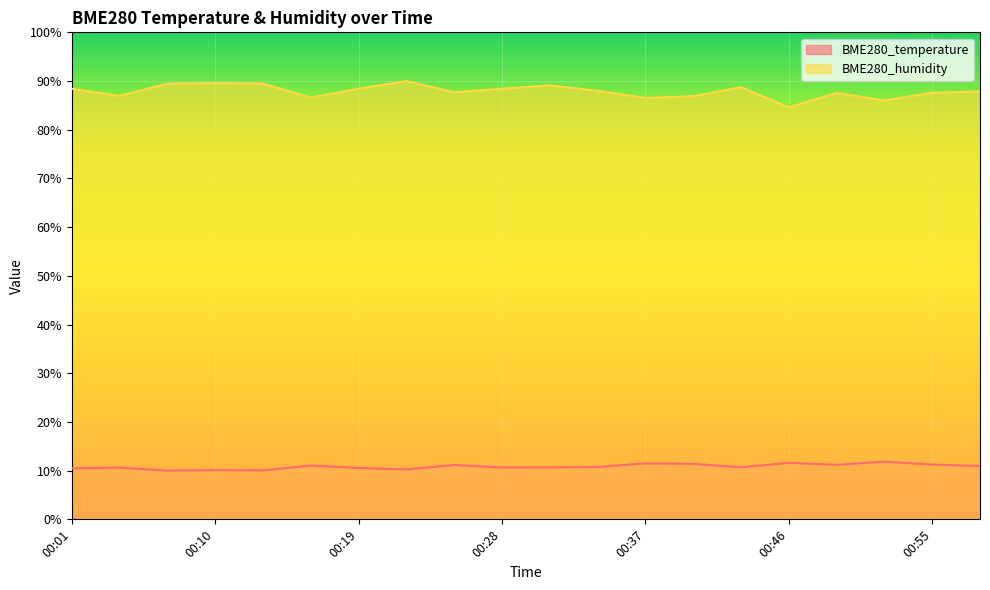

What is the lowest value of the BME280_humidity series?

84.6